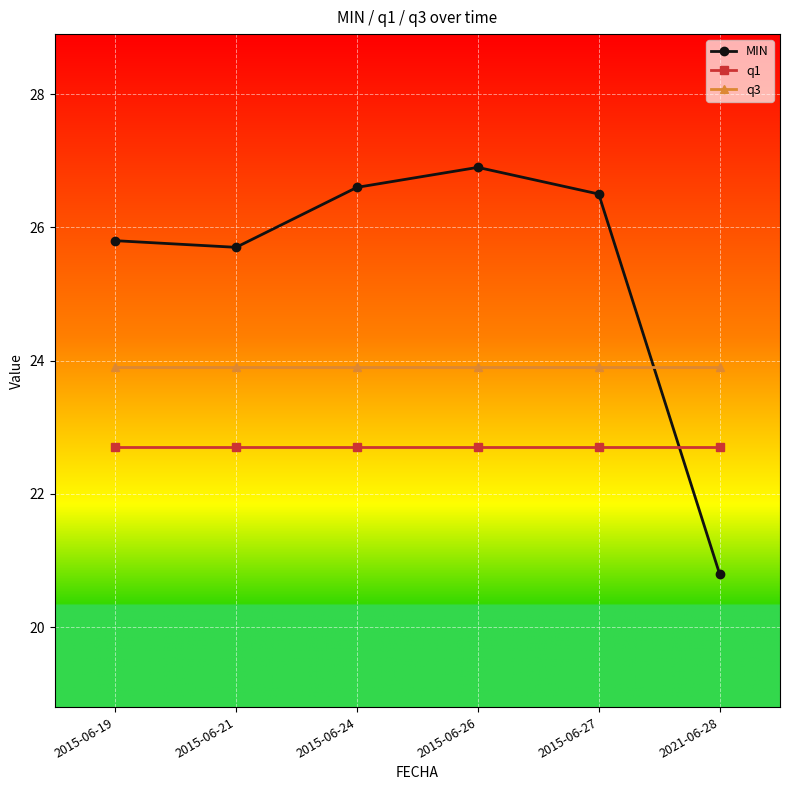

What is the sum of all MIN values?

152.3